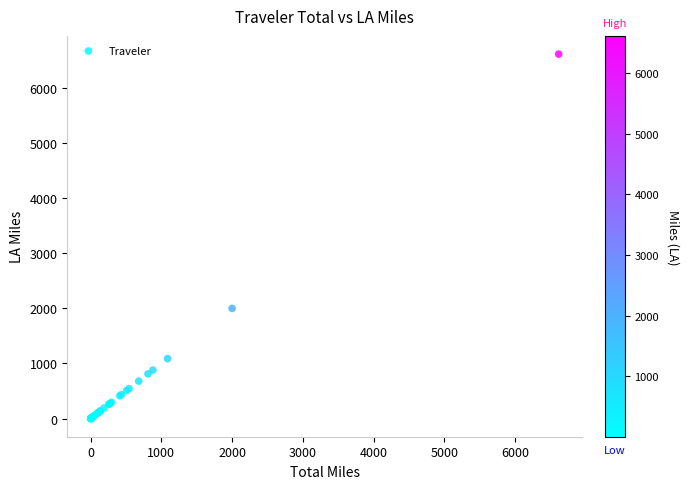

What Y value in the scatter plot is closest to 3307?

1999.2